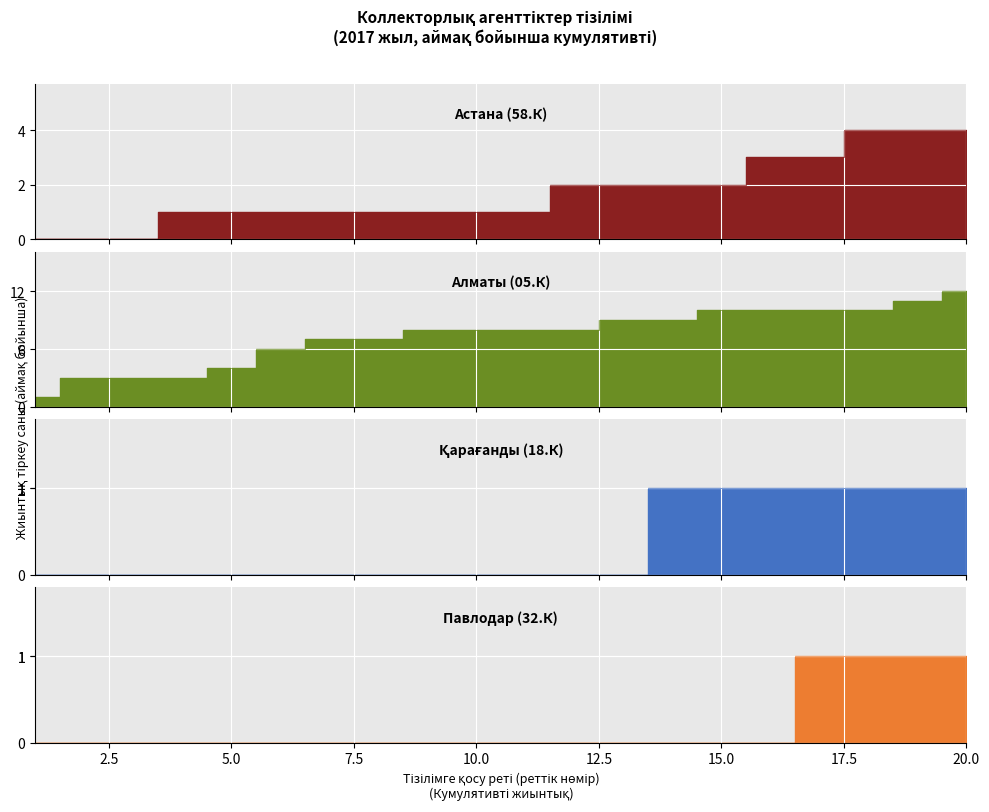

Is it true that Алматы equals 10 at 5?

False